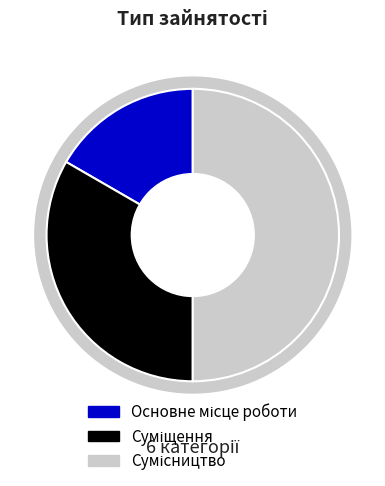

Rank the categories by value from lowest to highest.

Основне місце роботи, Суміщення, Сумісництво